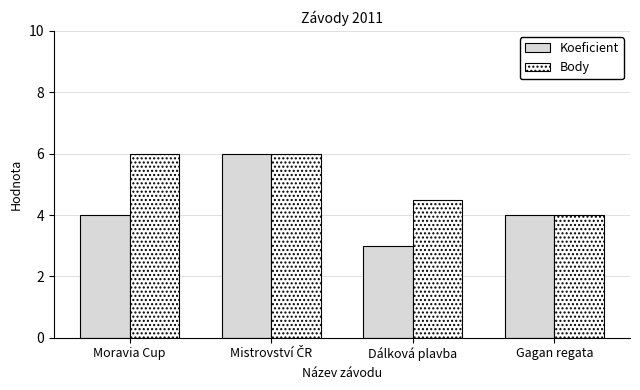

Reading left to right, what are all the values shown in this chart?

Koeficient: 4.0	6.0	3.0	4.0
Body: 6.0	6.0	4.5	4.0